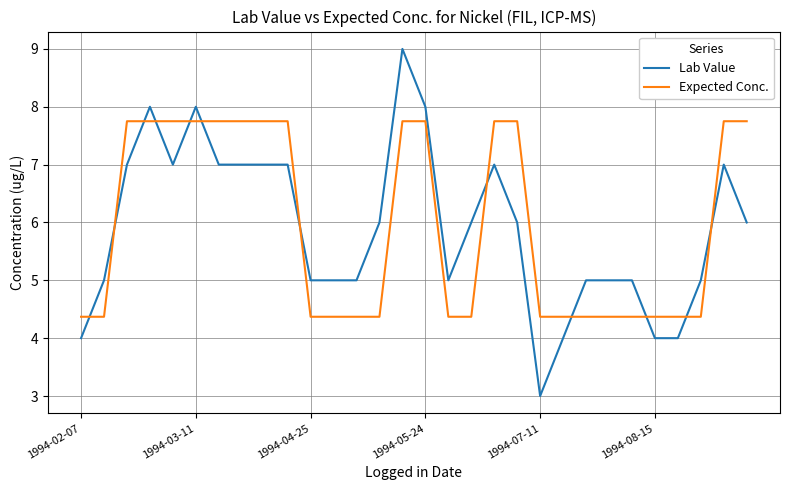

Which series has the largest range (max minus min)?

Lab Value